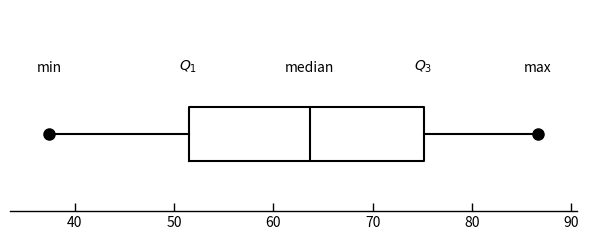

Where does the right whisker of the box end on the x-axis? The values are not printed on the chart, so give them approximately, as read against the axis.

87